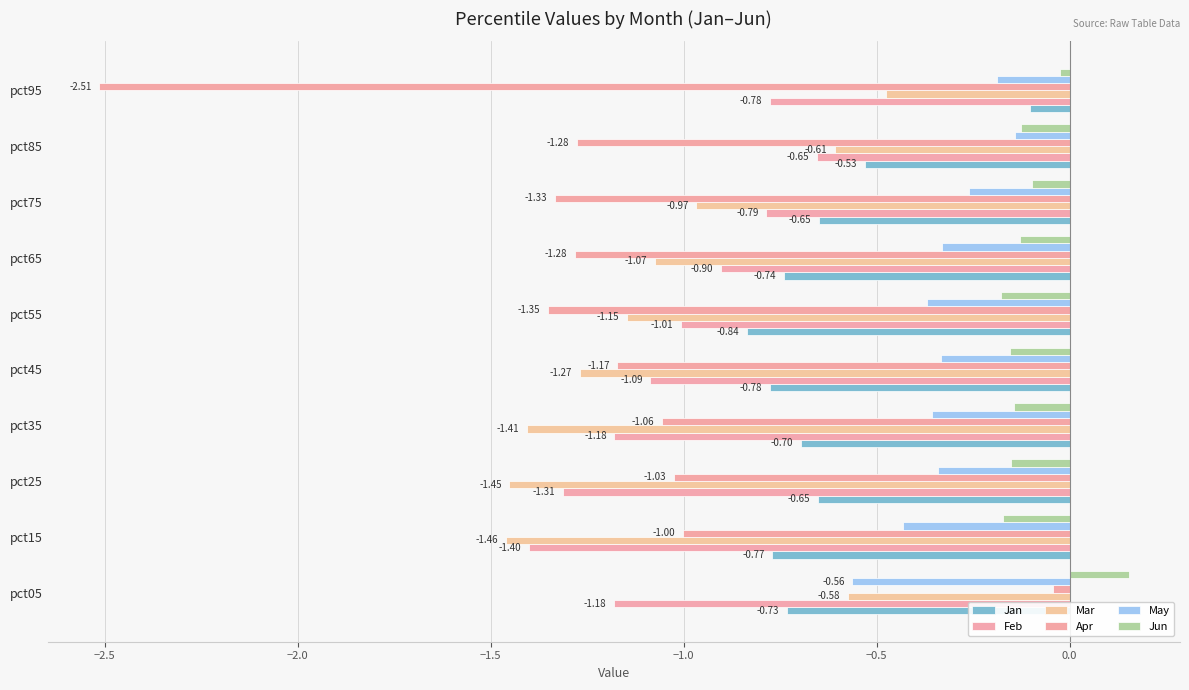

Which series has the largest range (max minus min)?

Apr